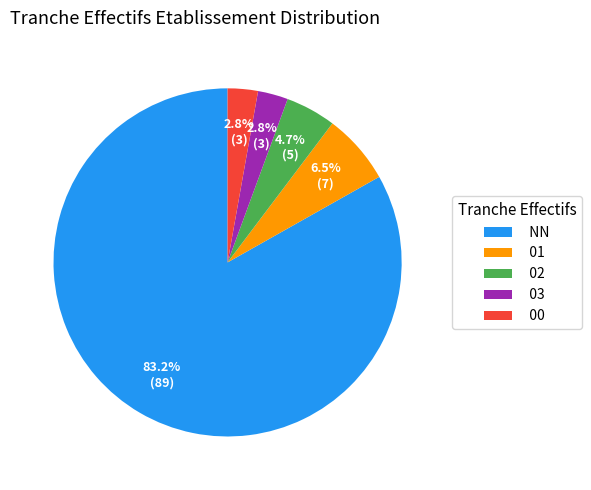

What is the majority slice?

NN